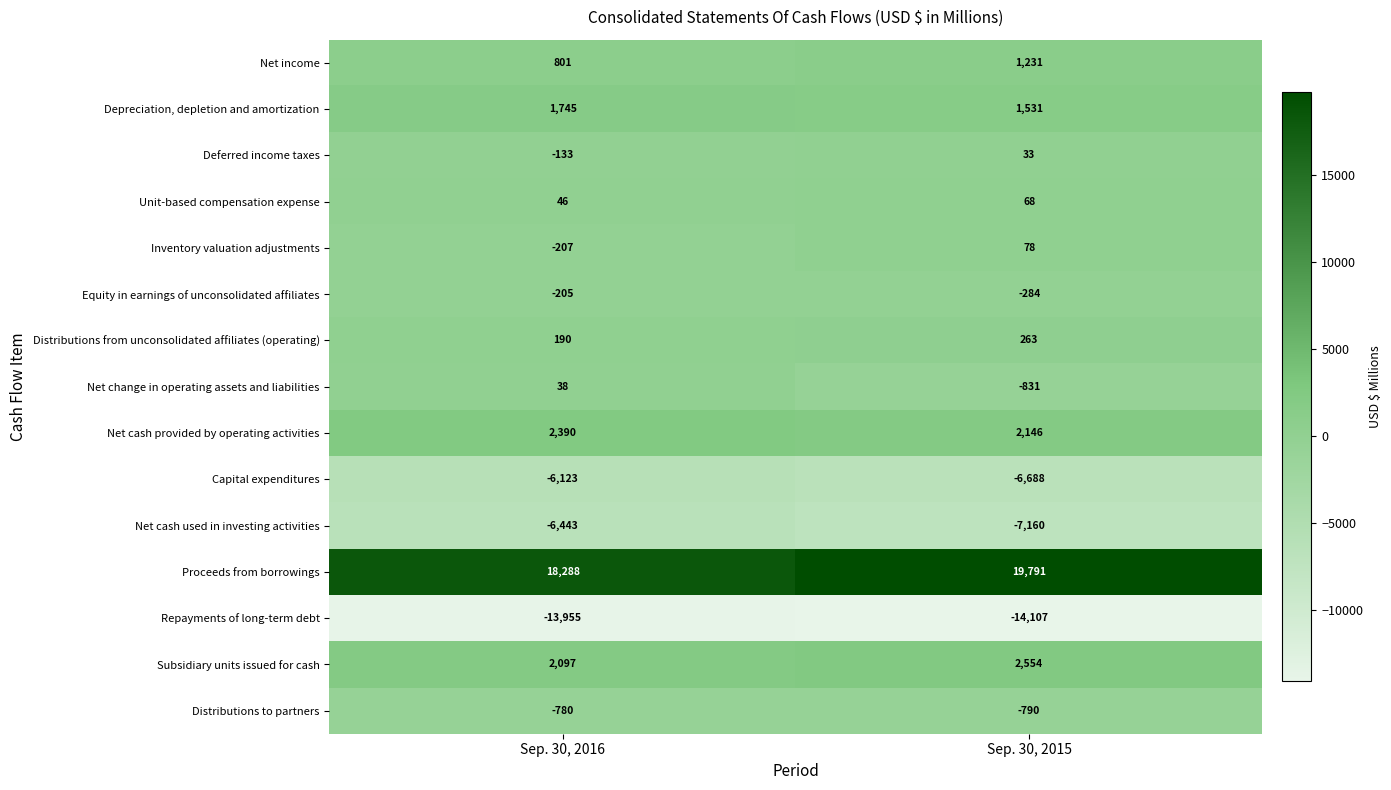

What is the difference between the Net cash used in investing activities values at Sep. 30, 2016 and Sep. 30, 2015?

717